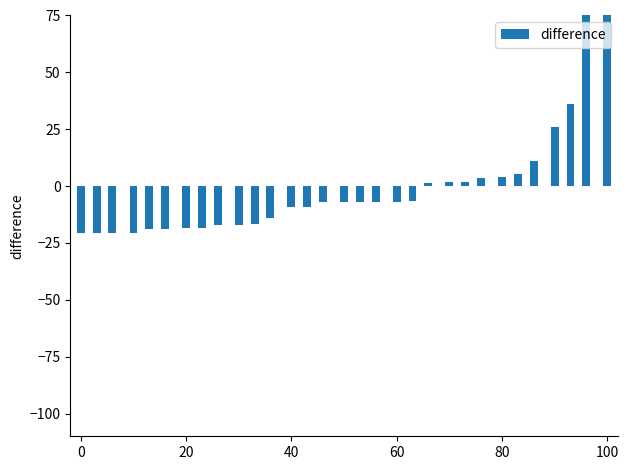

How many data points are above -7?

14